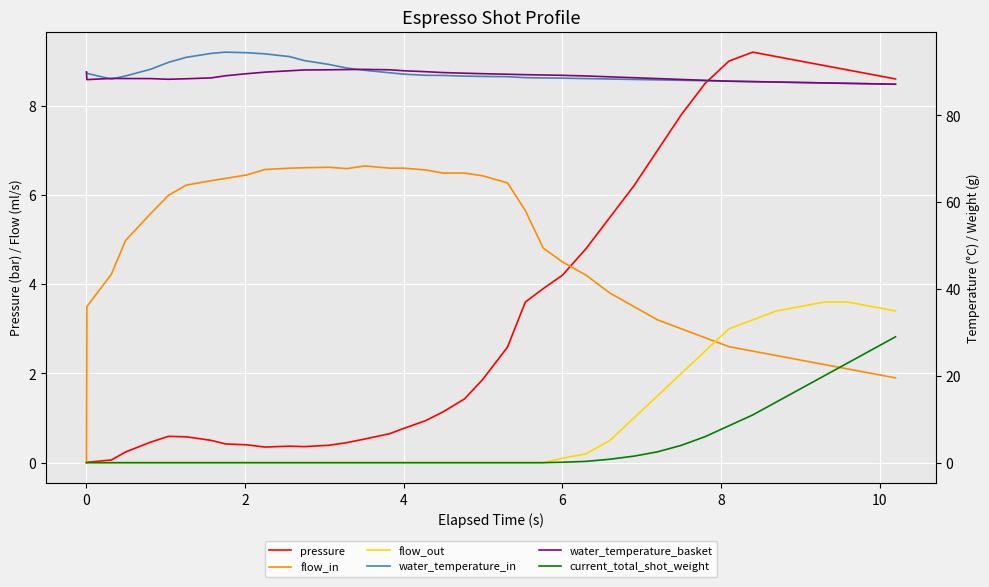

True or false: water_temperature_basket has a value of 60.6 at 22.

False